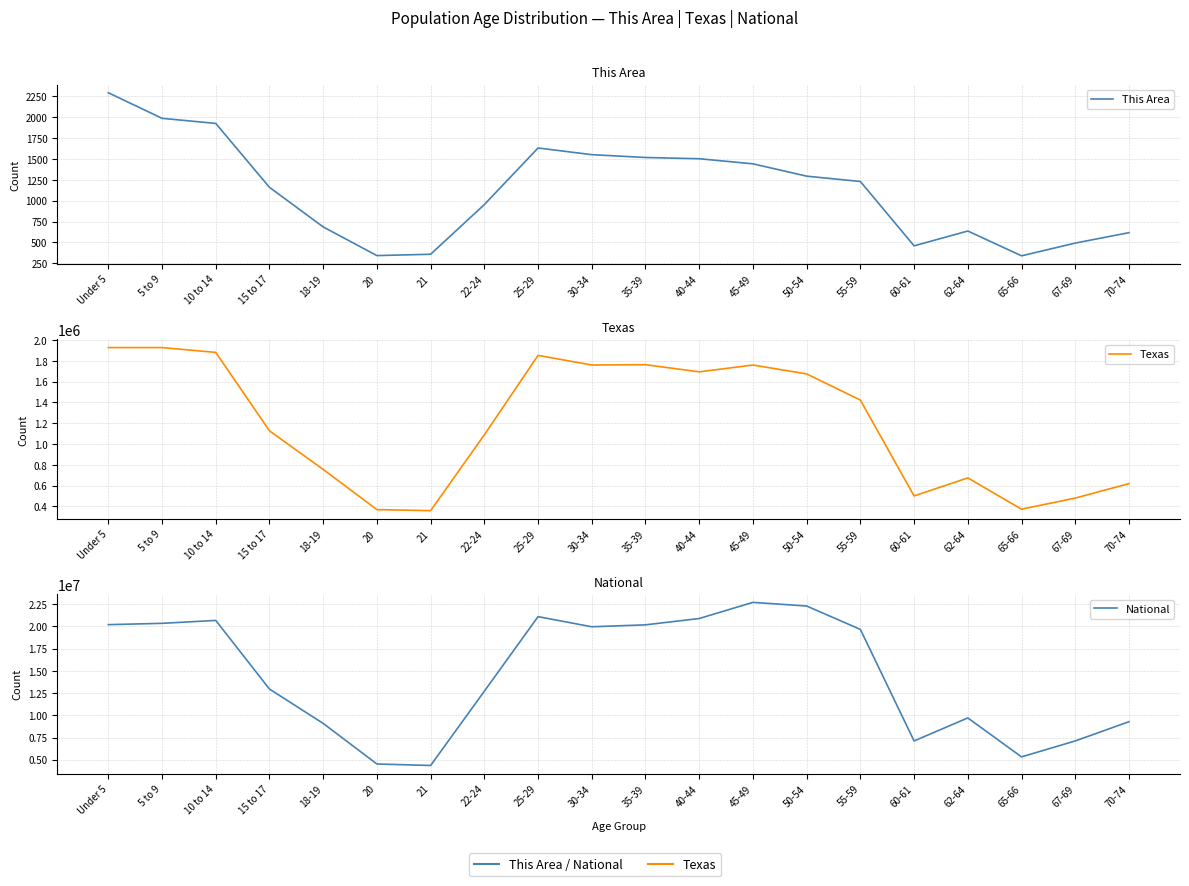

What is the smallest value displayed?

338